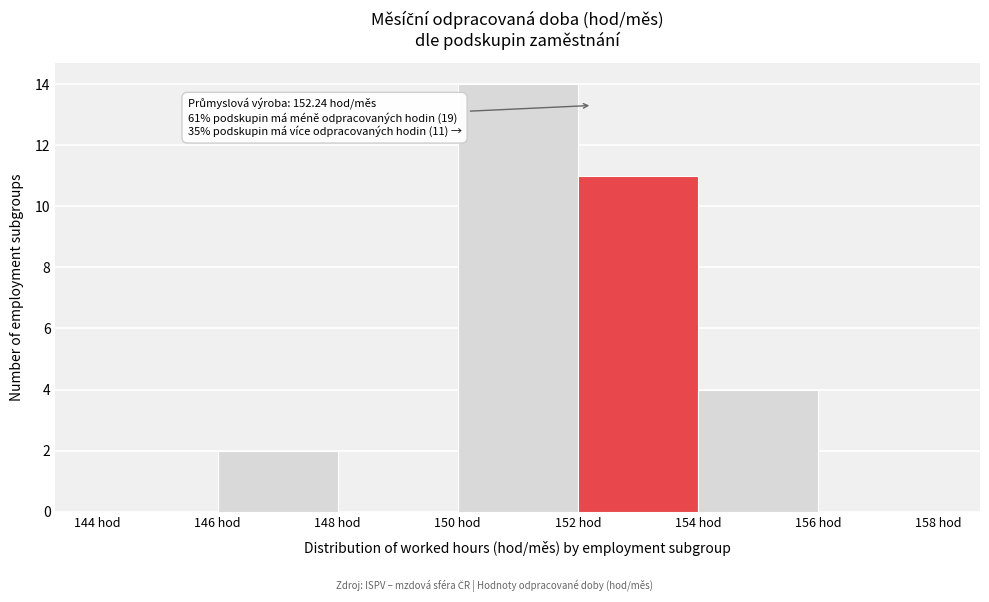

Which range on the x-axis has the tallest bar?

150 to 152